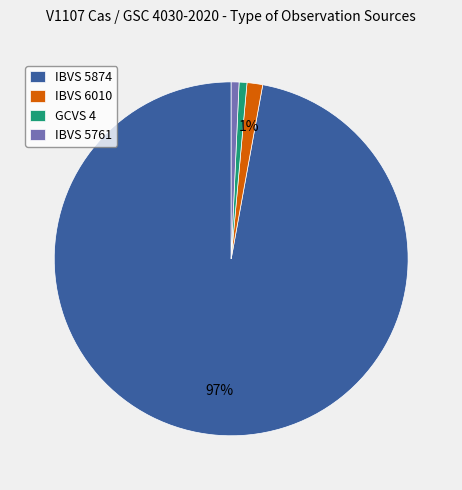

True or false: IBVS 5761 accounts for 15% of the total.

False